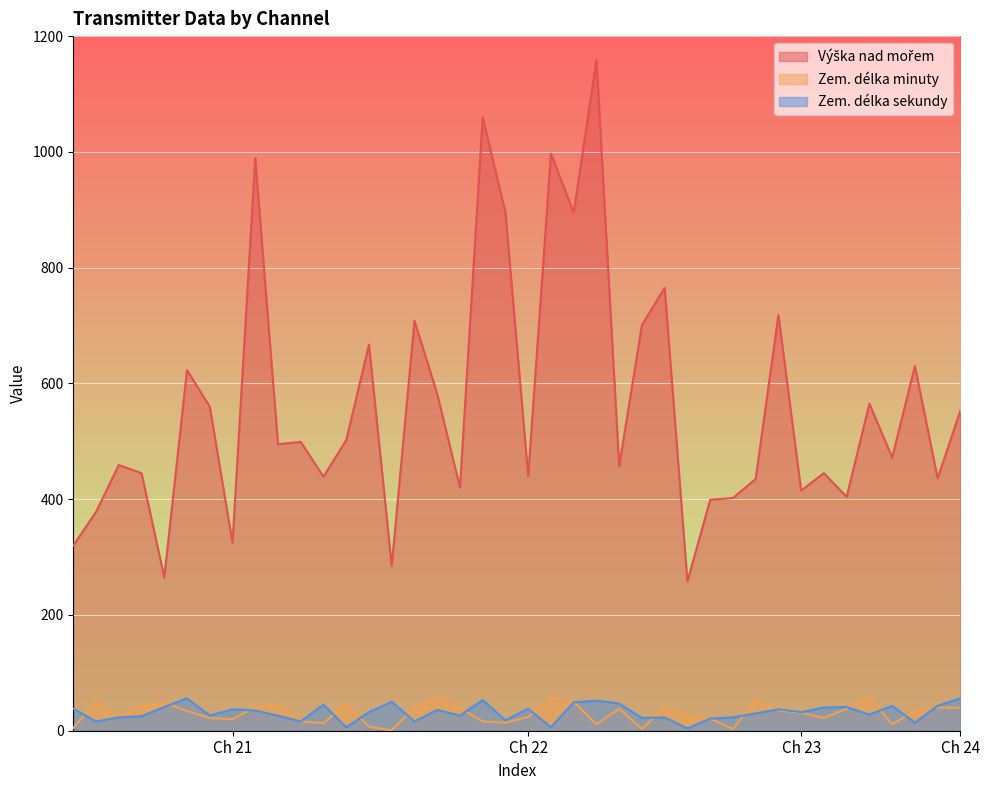

How many interior local valleys does the Výška nad mořem series have?

14